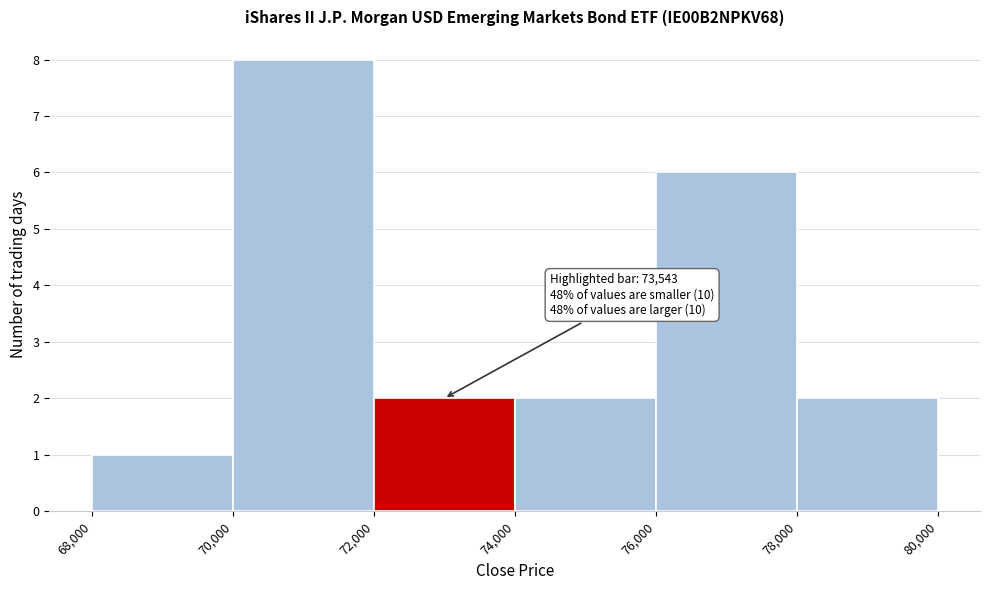

Which range on the x-axis has the tallest bar?

70,000 to 72,000